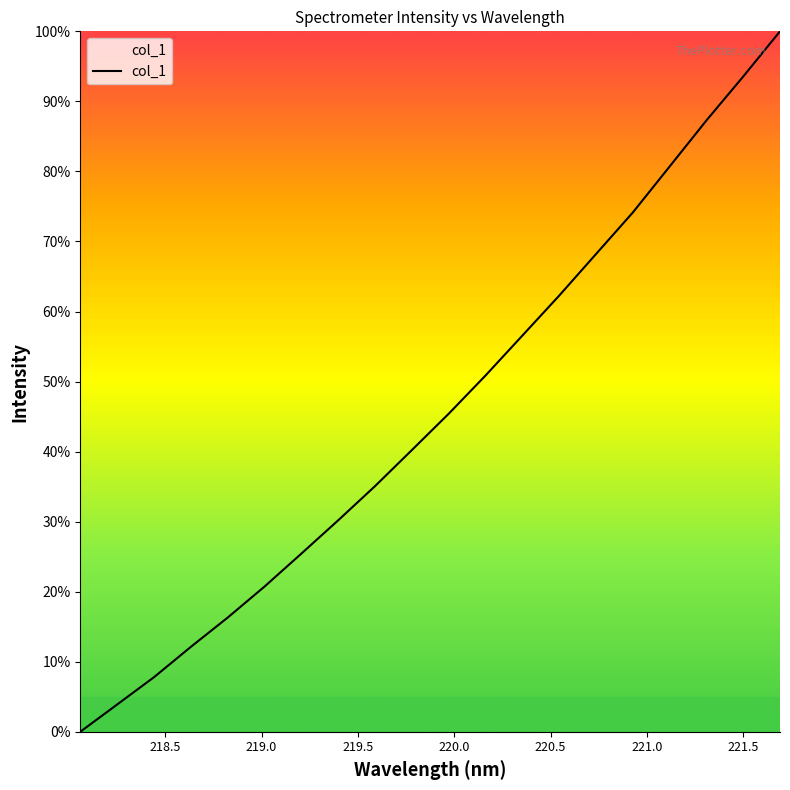

Count the number of values greater than 45.

10